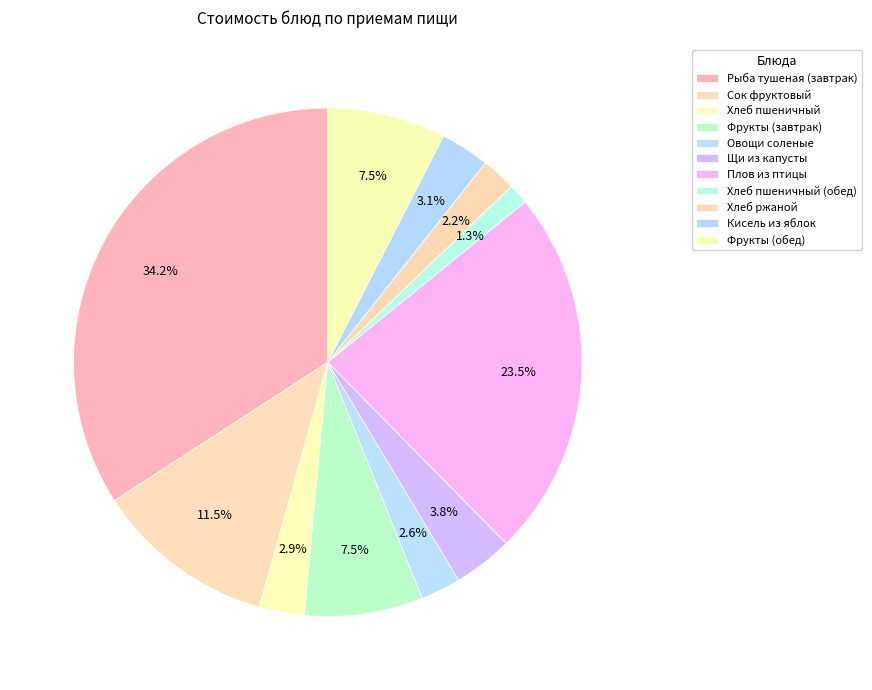

How many slices are in this pie chart?

11